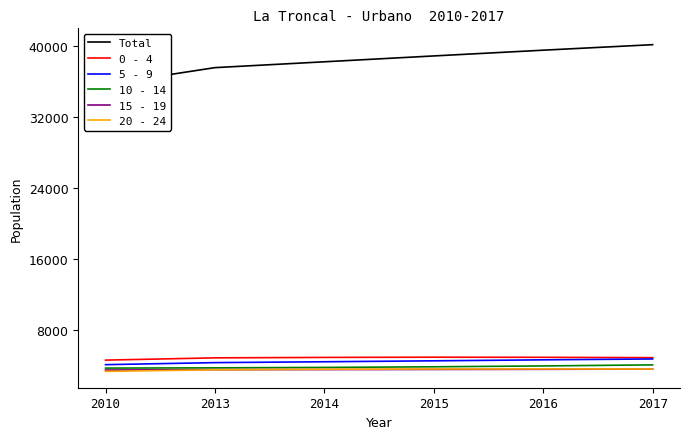

Reading right to left, what are all the values shown in this chart?

Total: 2017=40105	2016=39485	2015=38839	2014=38181	2013=37524	2010=35638
0 - 4: 2017=4936	2016=4973	2015=4986	2014=4962	2013=4912	2010=4658
5 - 9: 2017=4788	2016=4690	2015=4580	2014=4473	2013=4376	2010=4147
10 - 14: 2017=4124	2016=4004	2015=3909	2014=3836	2013=3790	2010=3762
15 - 19: 2017=3655	2016=3624	2015=3607	2014=3595	2013=3587	2010=3546
20 - 24: 2017=3662	2016=3670	2015=3663	2014=3630	2013=3572	2010=3392